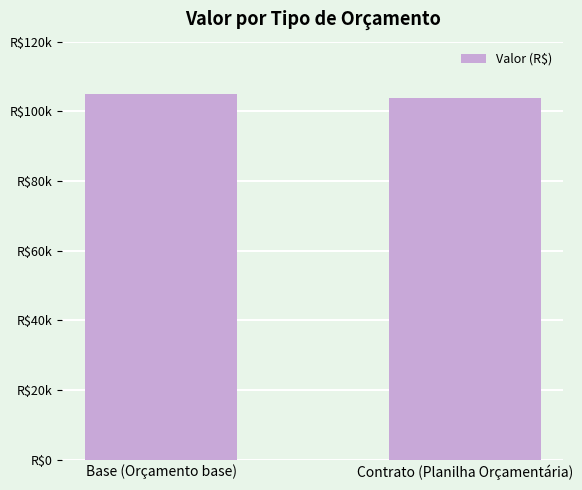

Reading right to left, what are all the values shown in this chart?

Contrato (Planilha Orçamentária)=103879.7	Base (Orçamento base)=104947.8